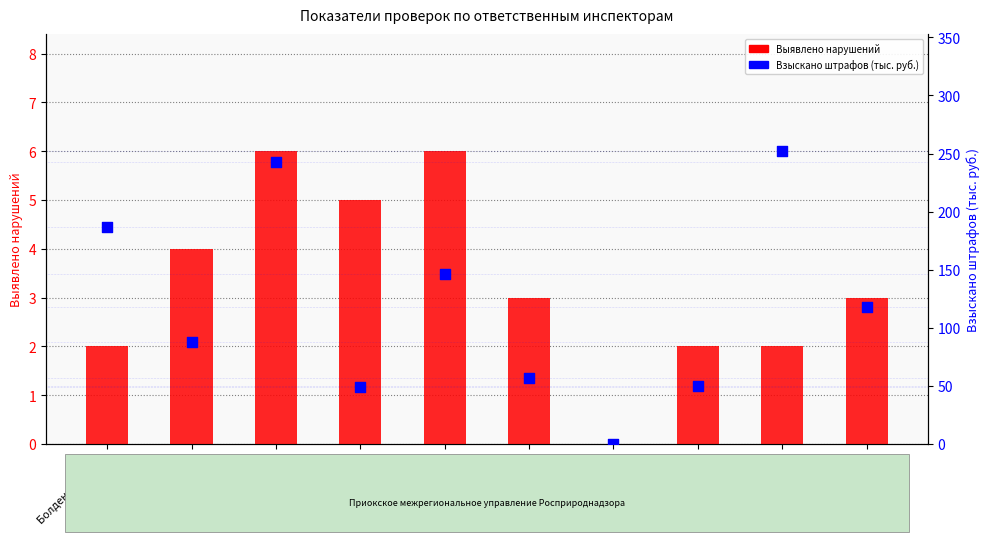

What are all the series names shown in the legend?

Выявлено нарушений, Взыскано штрафов (тыс. руб.)